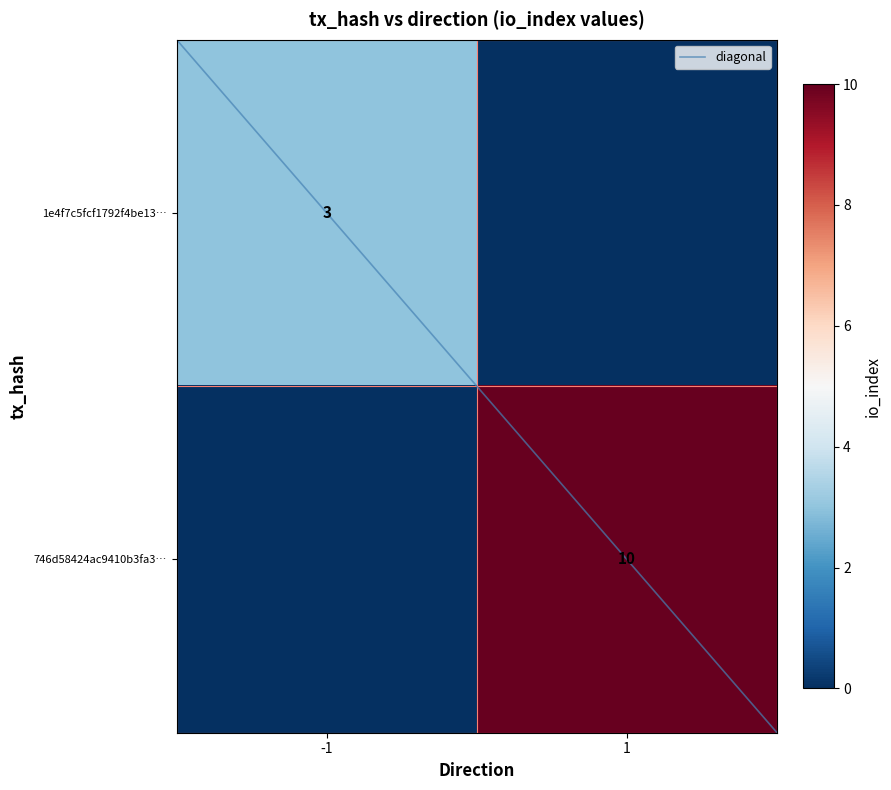

Which series has the largest total across all categories?

746d58424ac9410b3fa36eed1ab90a49dbd3c96